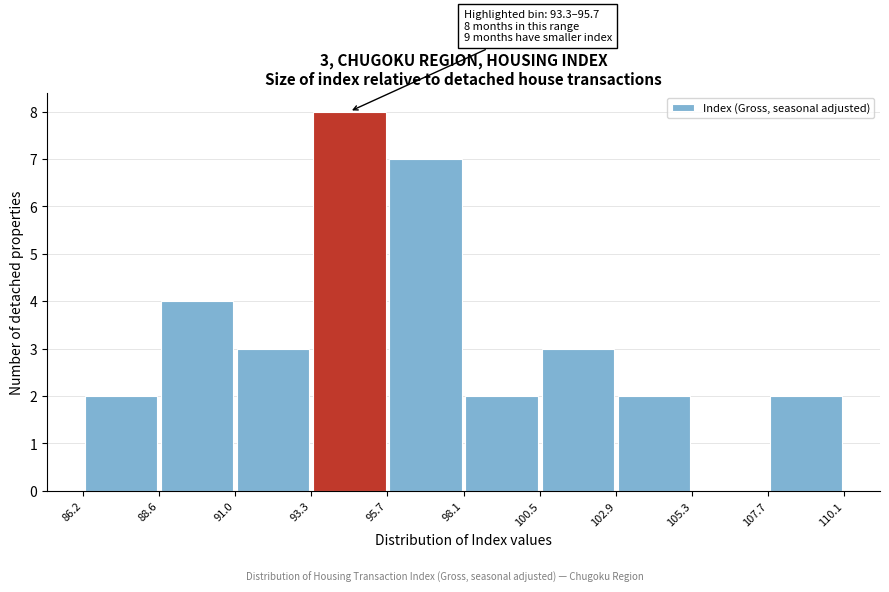

Over which range of the x-axis is the bar tallest?

93.3 to 95.7